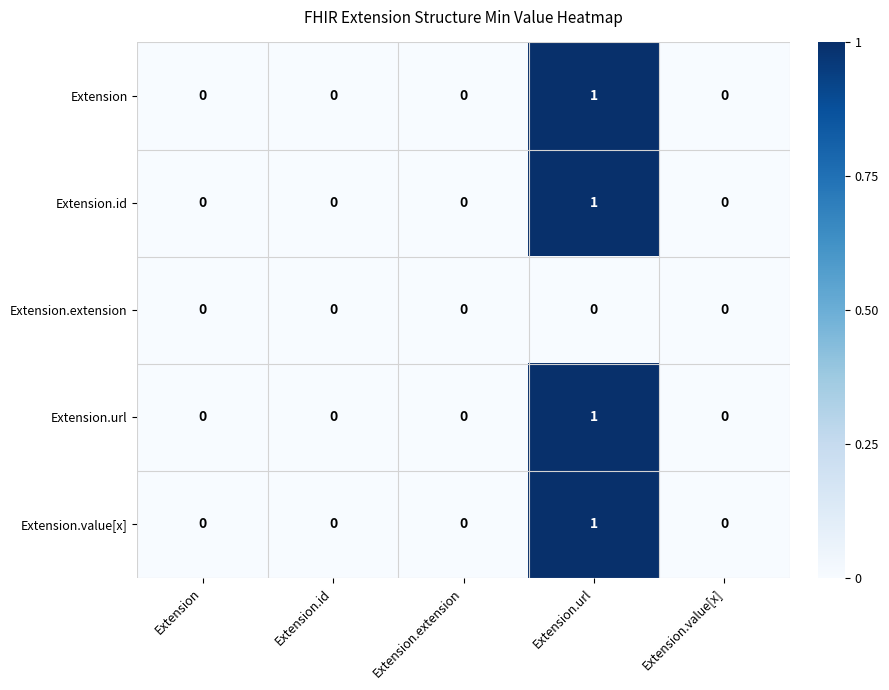

At which category is the sum across all series the highest?

Extension.url